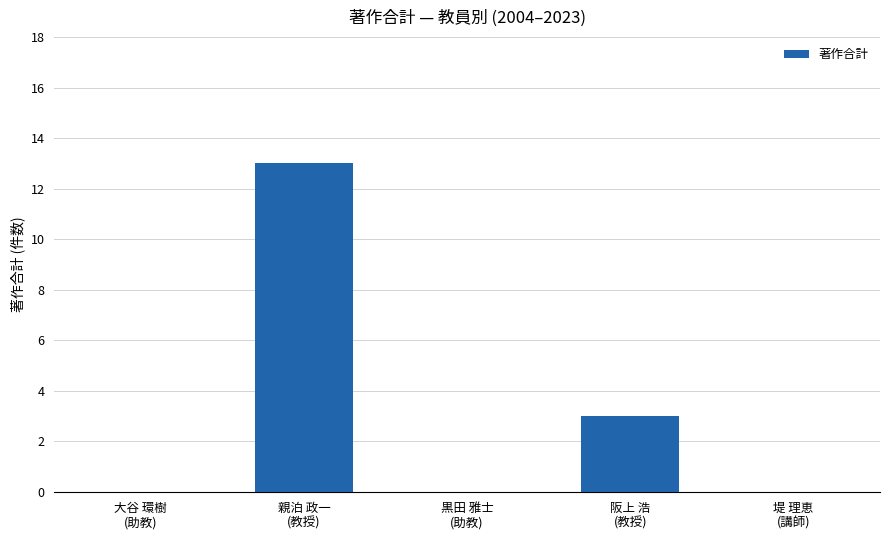

What is the sum of all values?

16